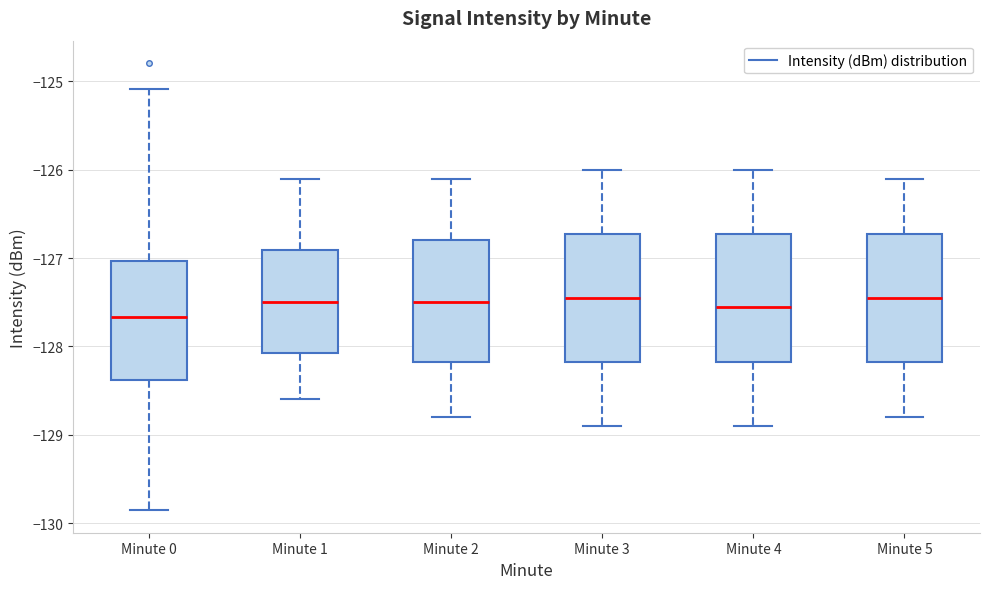

Where does the median line of the box for Minute 2 sit on the y-axis? The values are not printed on the chart, so give them approximately, as read against the axis.

-127.5